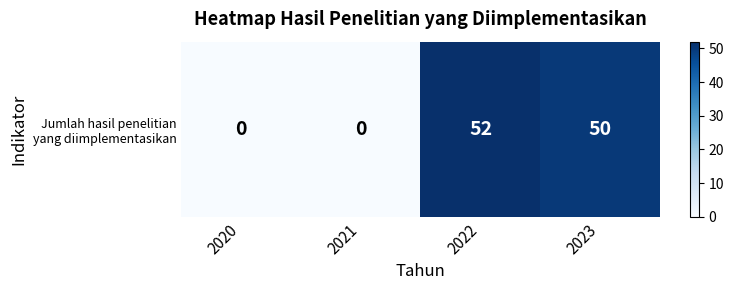

What is the difference between the maximum and minimum values?

52